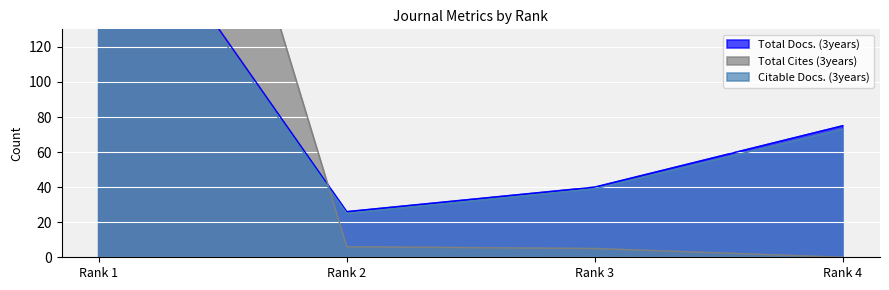

True or false: Total Cites (3years) and Citable Docs. (3years) cross at least once.

True